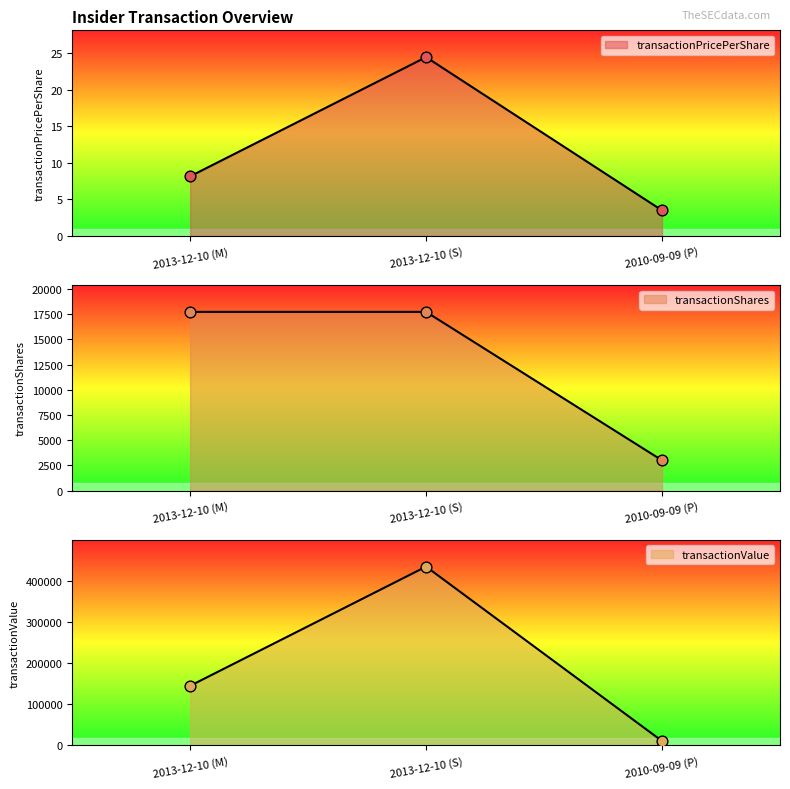

At how many categories does at least one series exceed 157116?

1